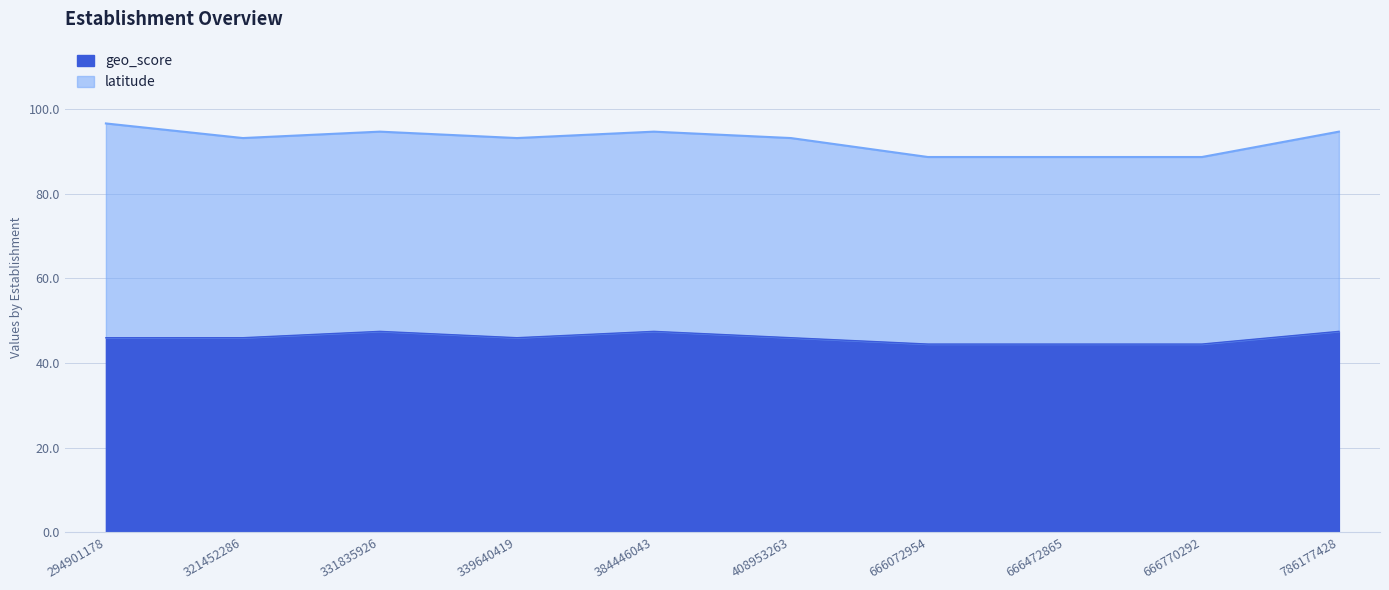

How many interior local valleys (lower than both neighbors) does the data have?

1